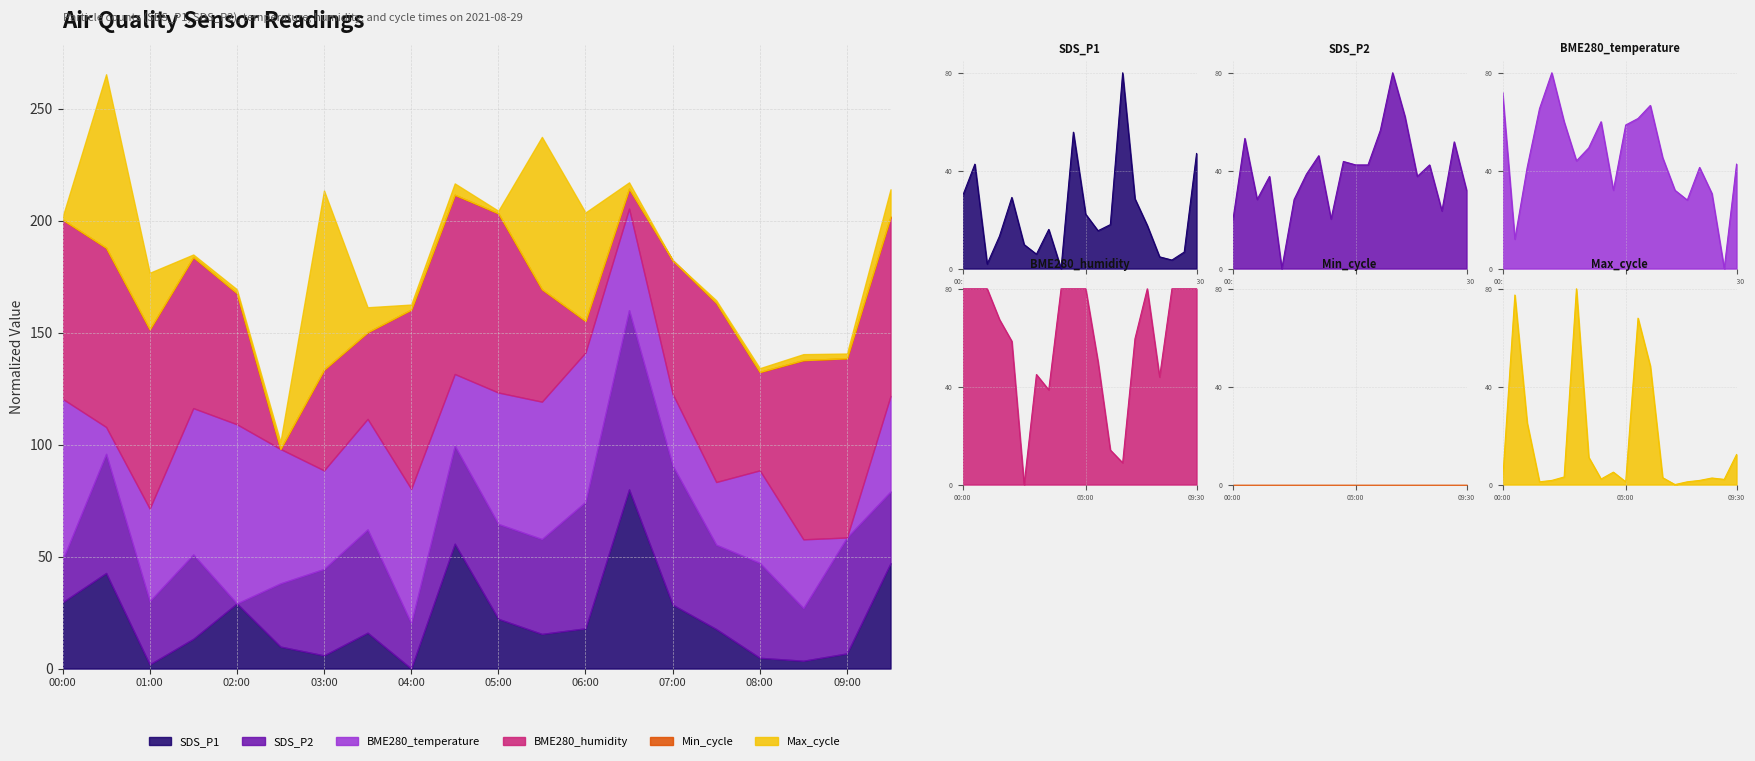

Between 03:00 and 04:30, which series saw the biggest shift?

Max_cycle